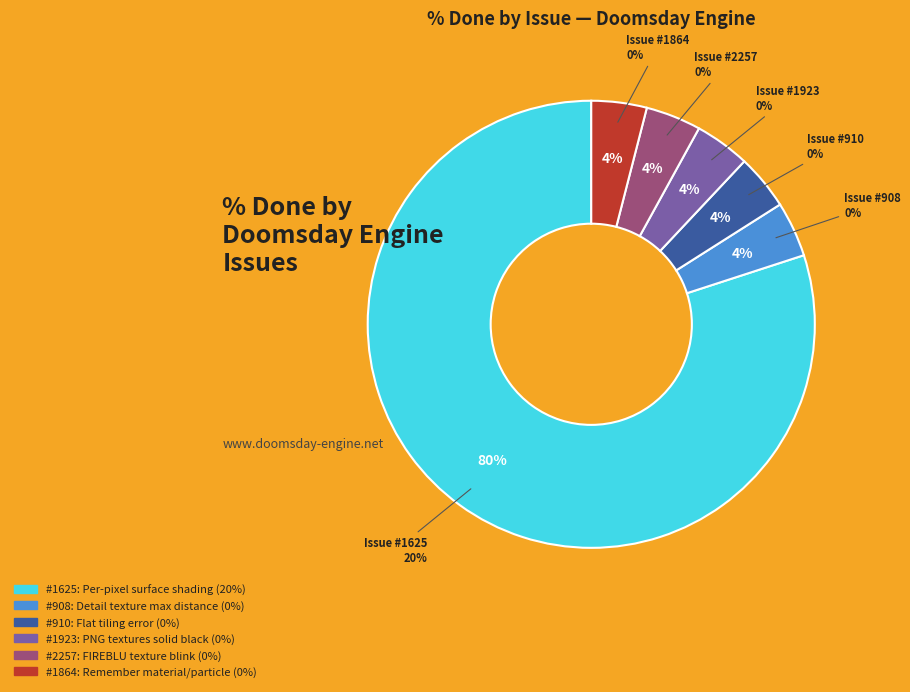

True or false: 1625 accounts for 99% of the total.

False